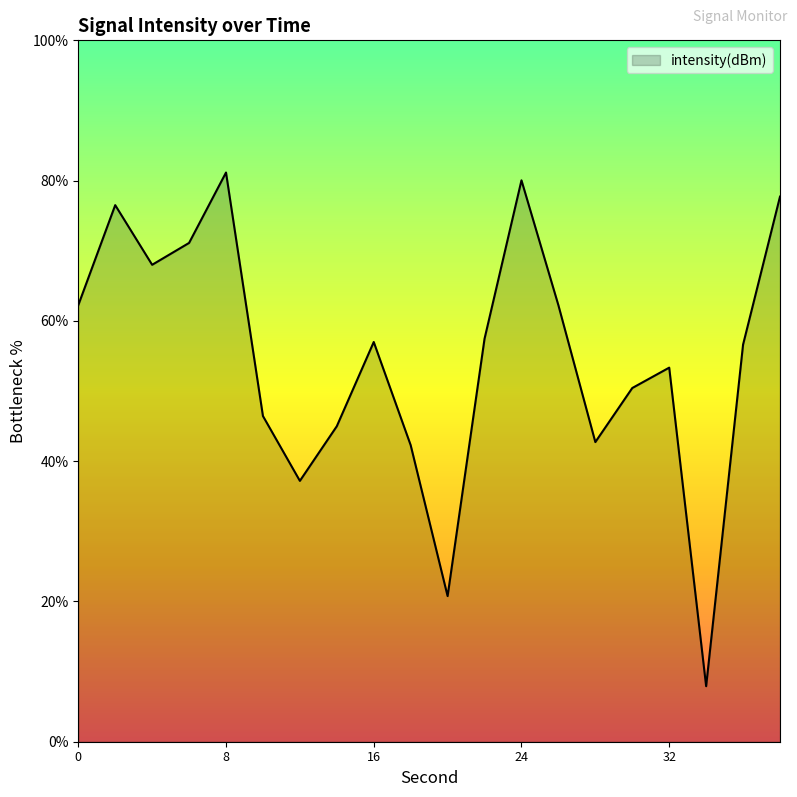

What is the greatest value displayed?

81.2